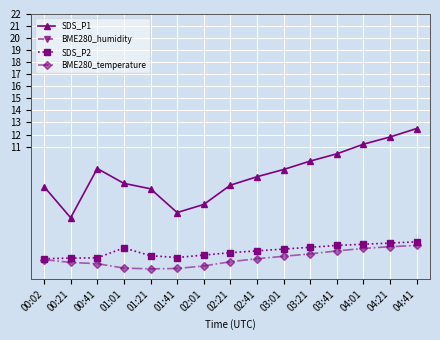

The value of SDS_P2 at 01:01 is 4.1. True or false?

False